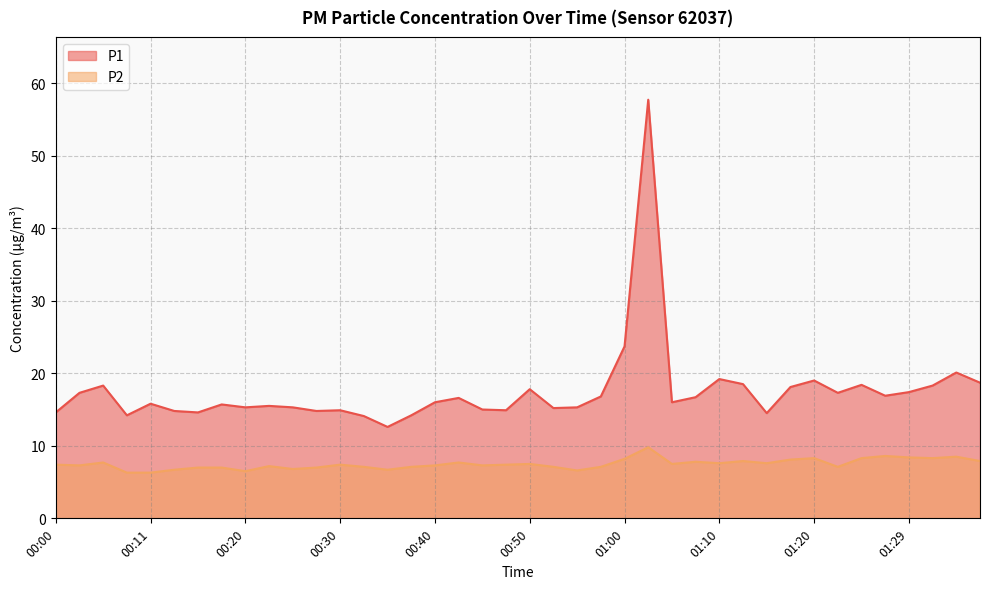

Between 00:11 and 00:45, which series saw the biggest shift?

P2